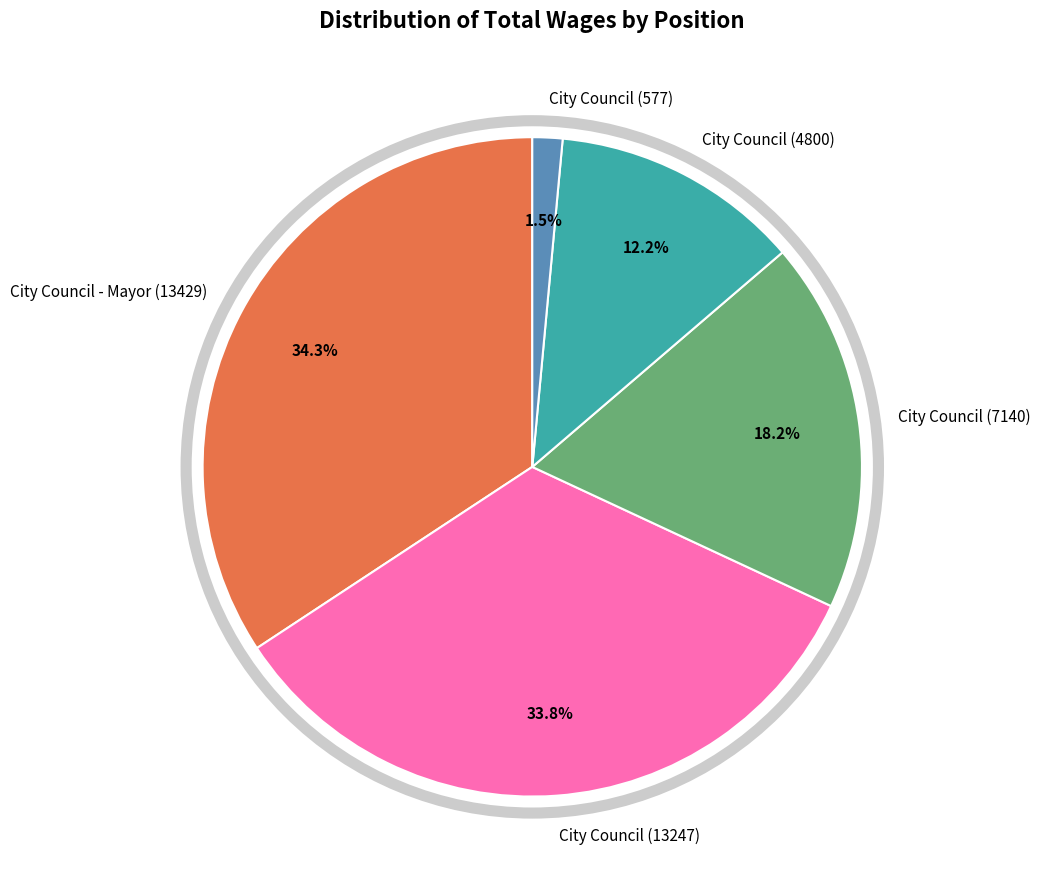

What percentage is the City Council (7140) slice, to the nearest percent?

18%